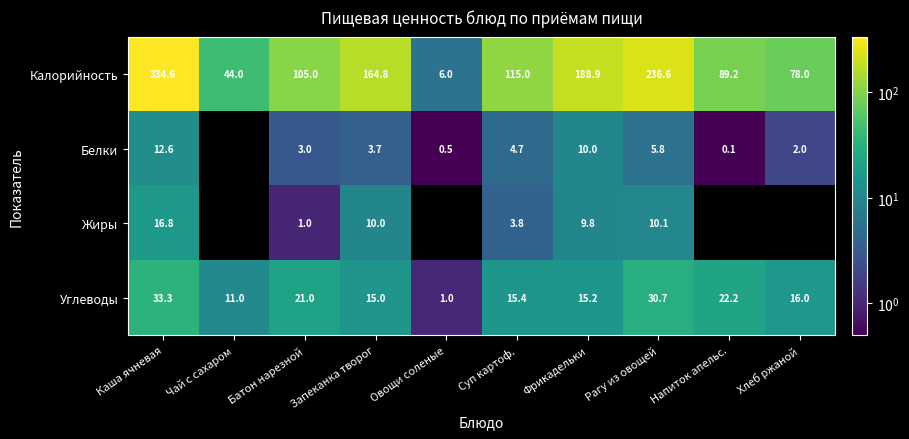

What is the difference between the maximum and minimum values in the Калорийность series?

328.6